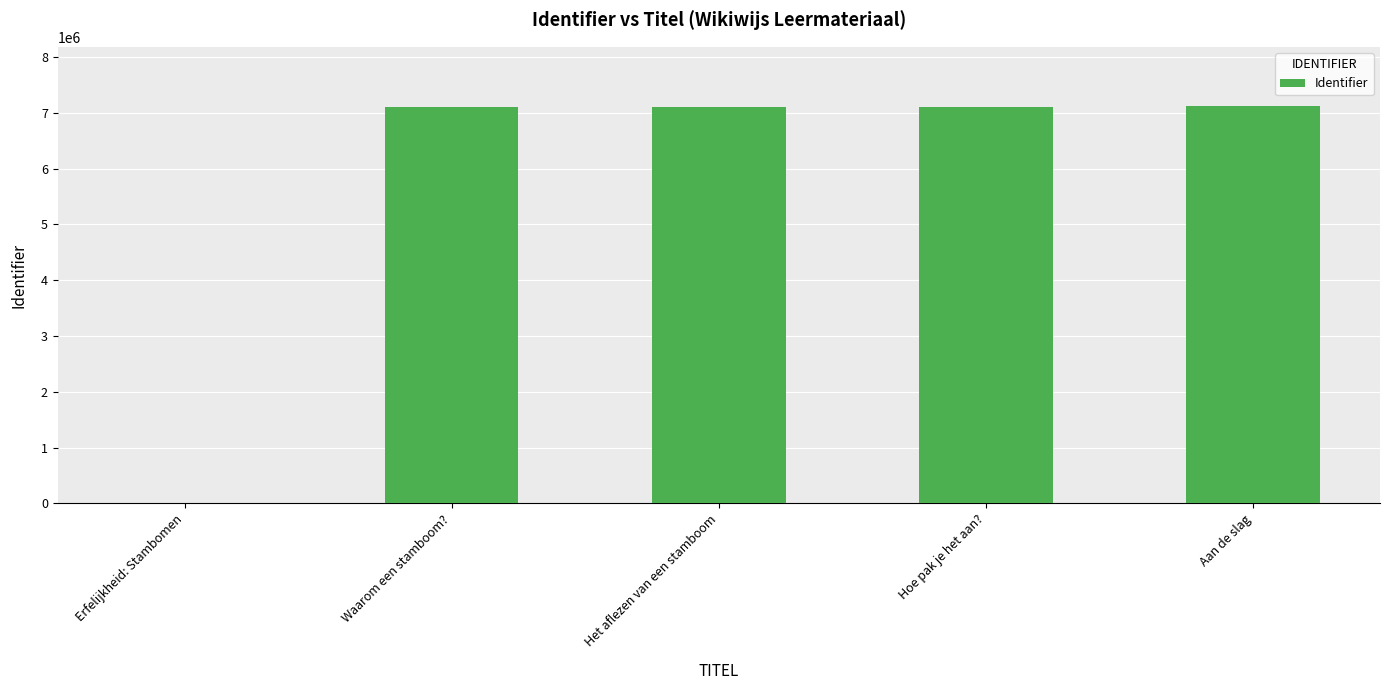

Which has a higher value, Erfelijkheid: Stambomen or Aan de slag?

Aan de slag